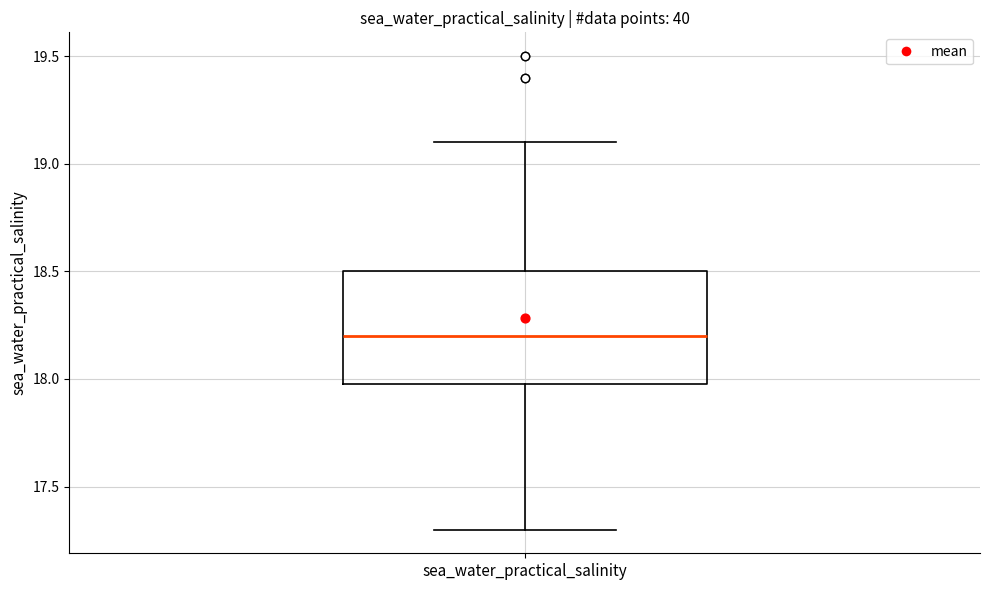

Where is the upper edge of the box for sea_water_practical_salinity on the y-axis? The values are not printed on the chart, so give them approximately, as read against the axis.

18.5